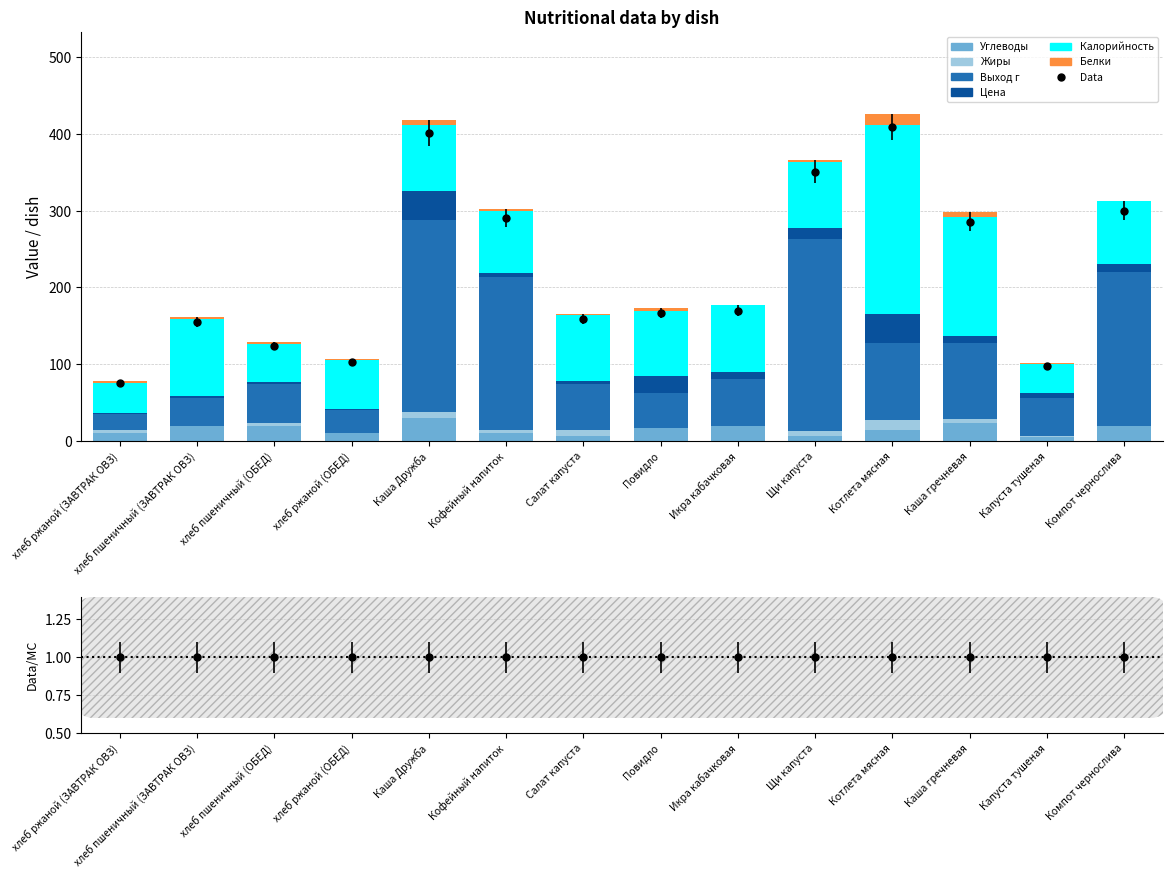

What position from the right is хлеб пшеничный (ОБЕД)?

12